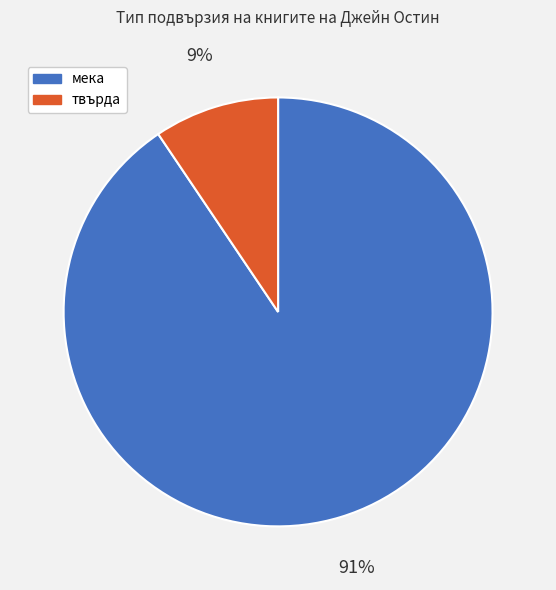

Between твърда and мека, which is larger?

мека